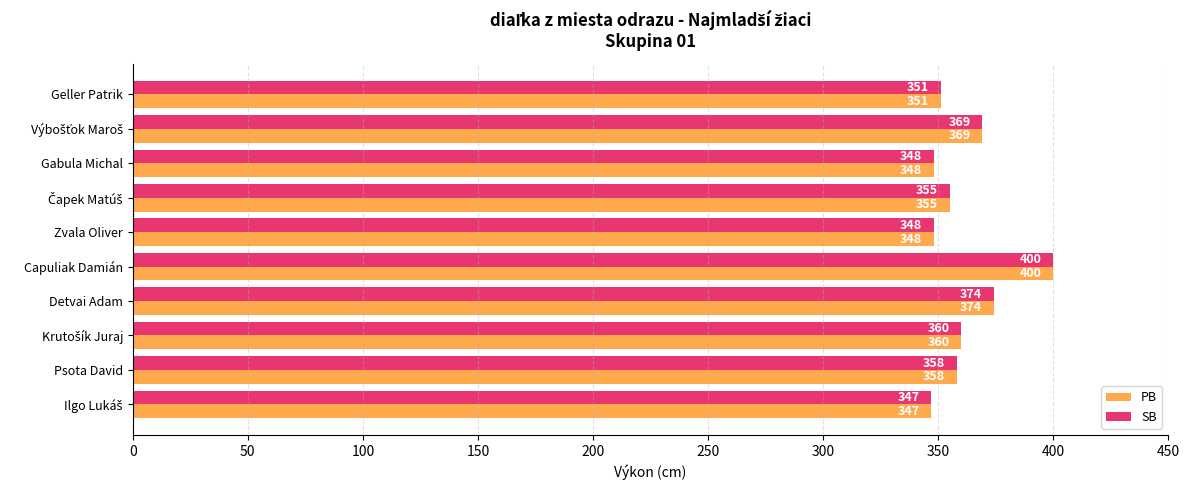

At which category is the sum across all series the highest?

Capuliak Damián